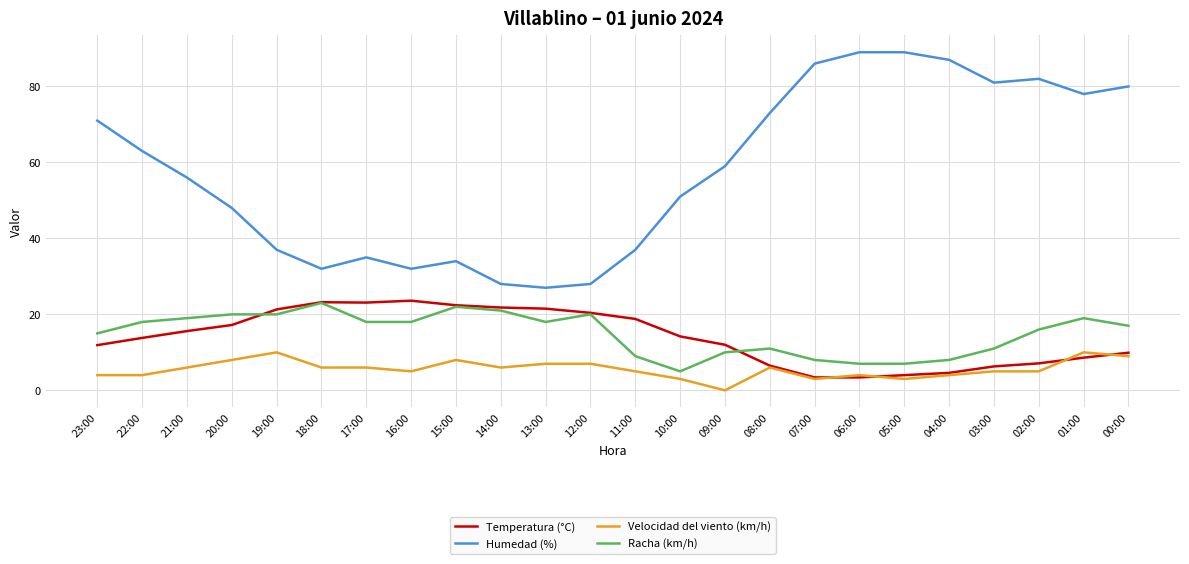

Which series has the largest total across all categories?

Humedad (%)